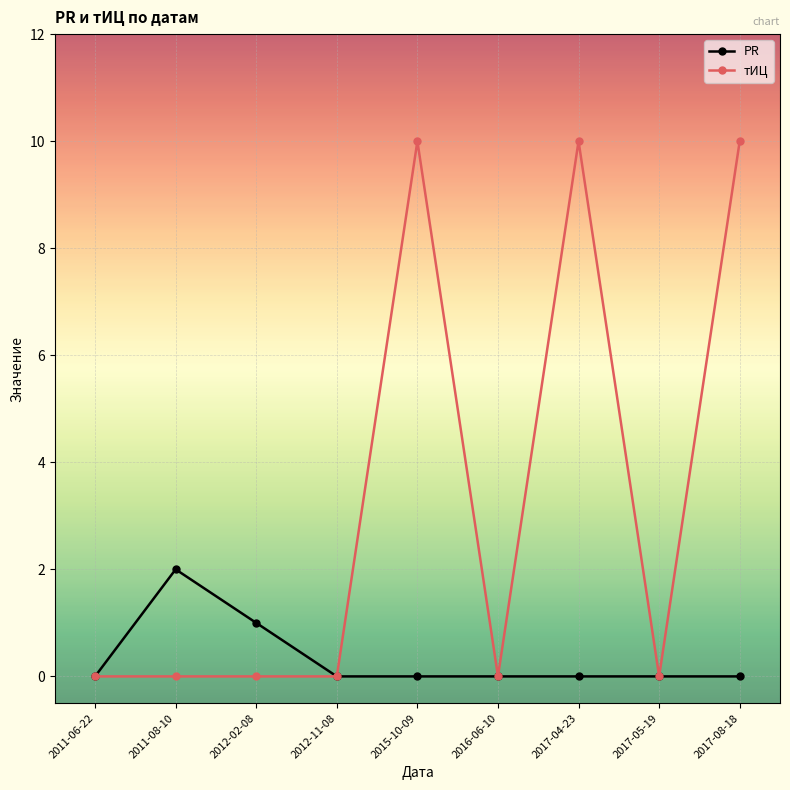

Does the chart display data point markers on the line(s)?

Yes